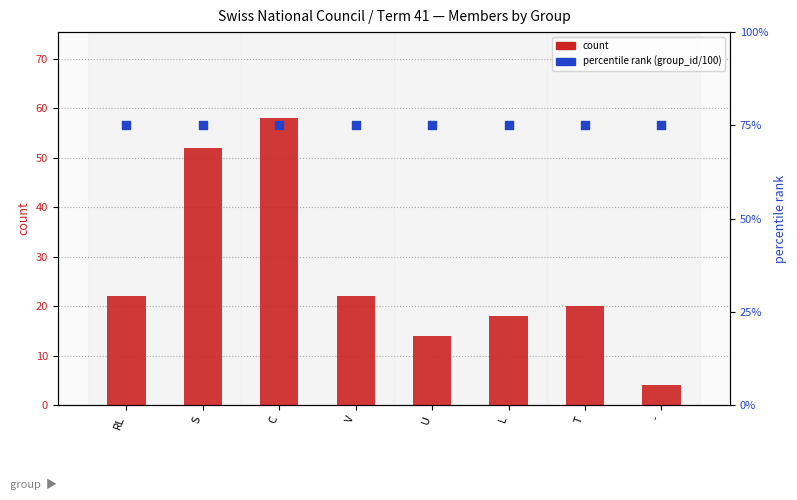

At how many categories does at least one series exceed 28?

8